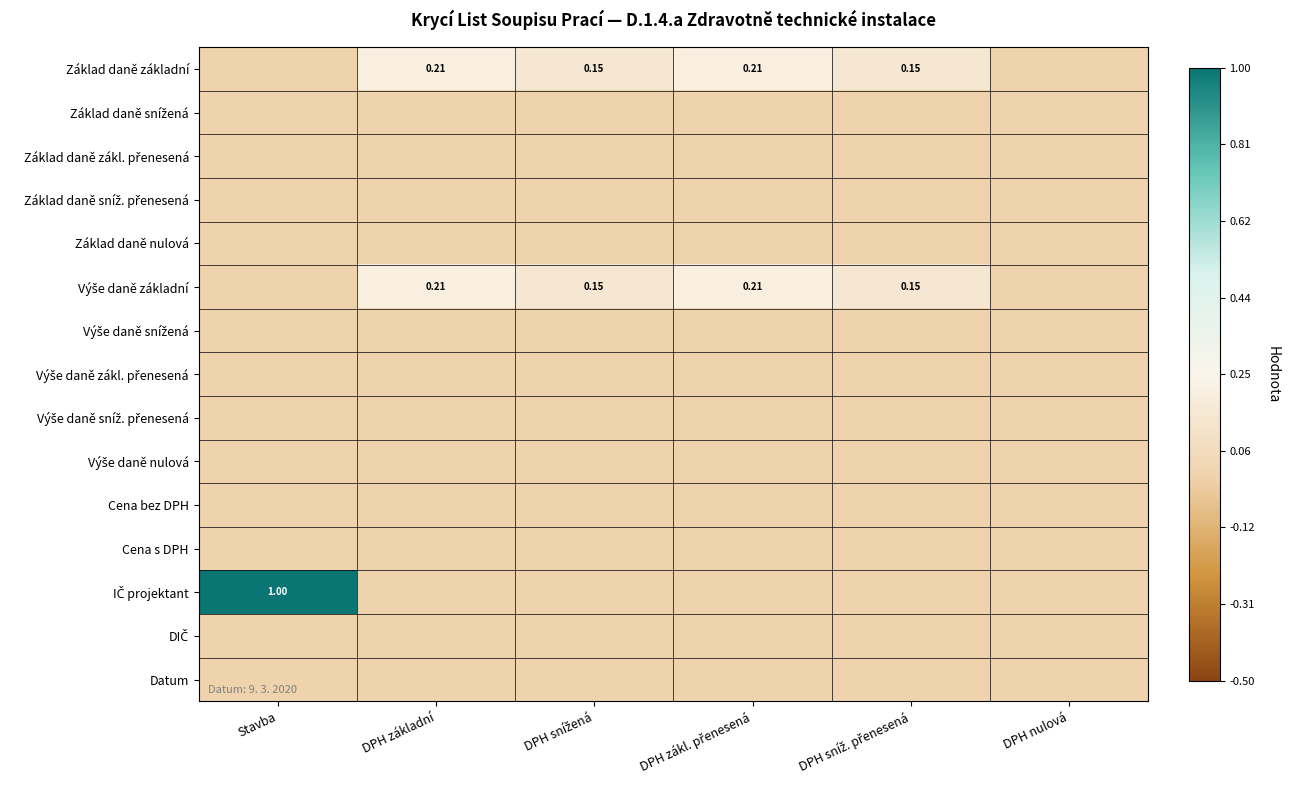

What is the total value across all series at DPH základní?

0.4